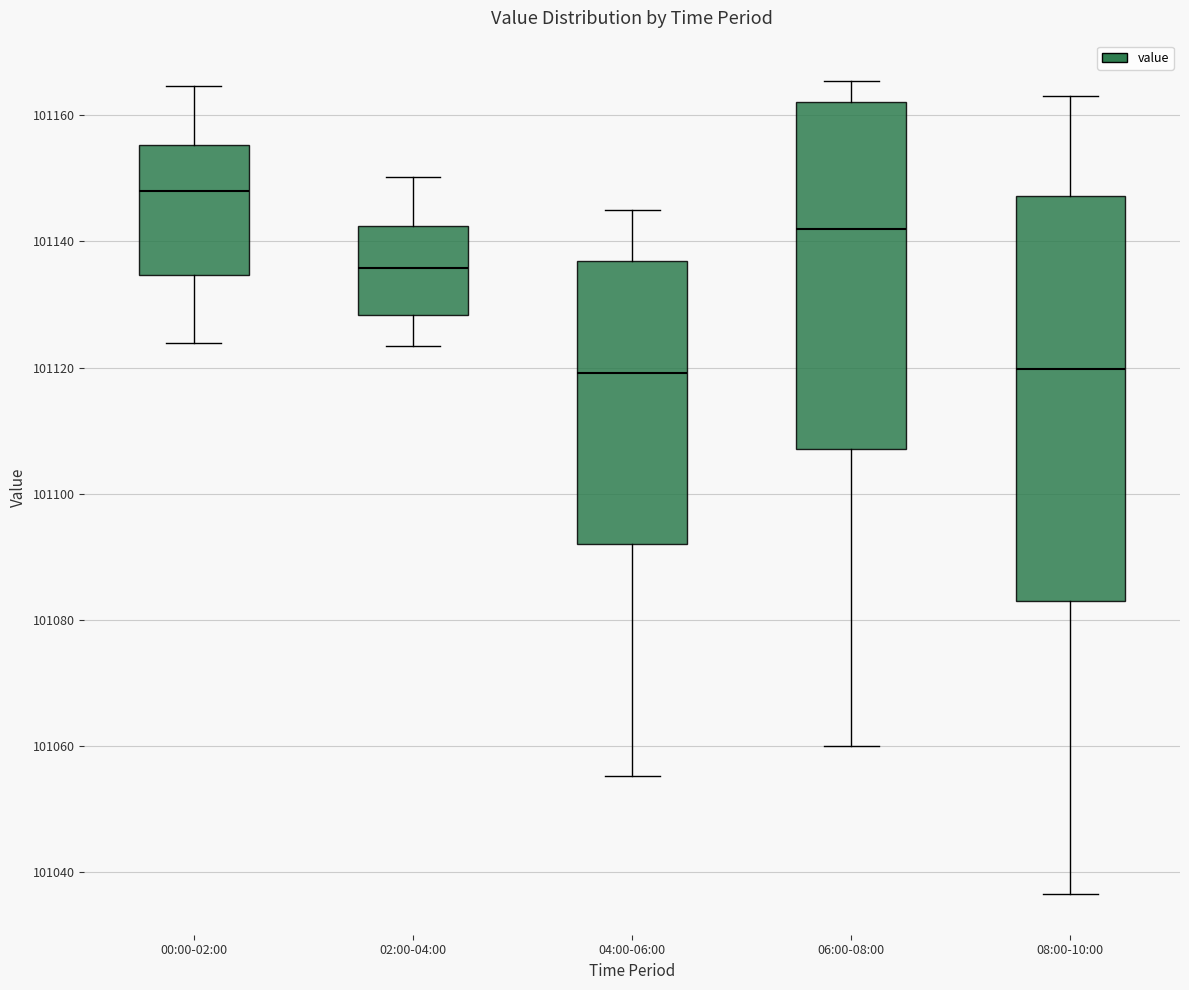

Where does the median line of the box for 04:00-06:00 sit on the y-axis? The values are not printed on the chart, so give them approximately, as read against the axis.

101120